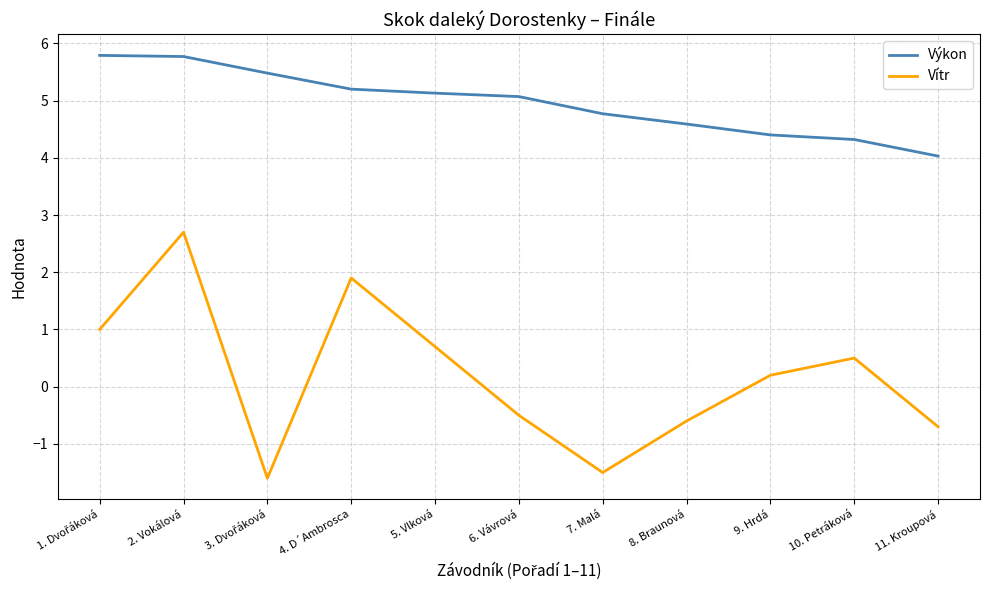

List the series in order of their peak value, lowest first.

Vítr, Výkon